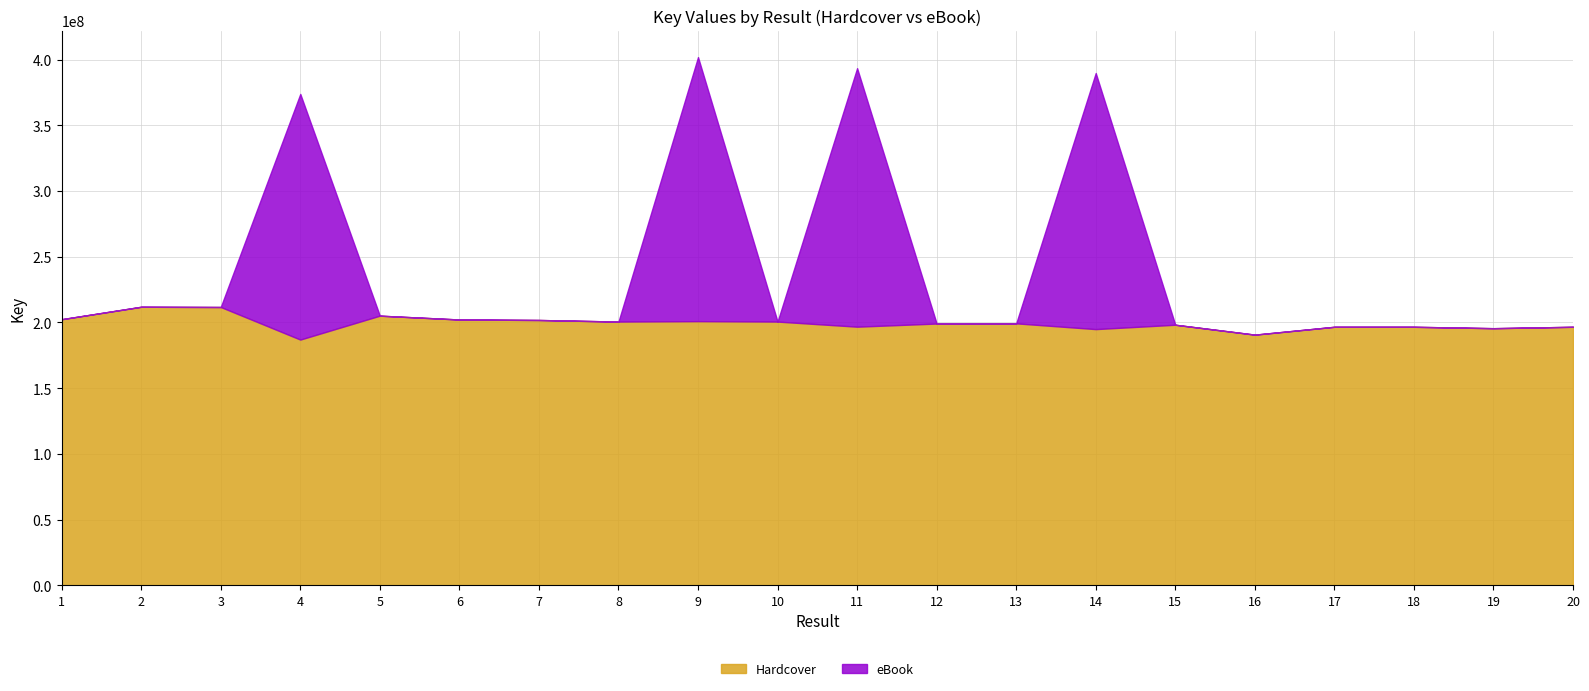

What is the difference between the maximum and minimum values in the Hardcover series?

24972345